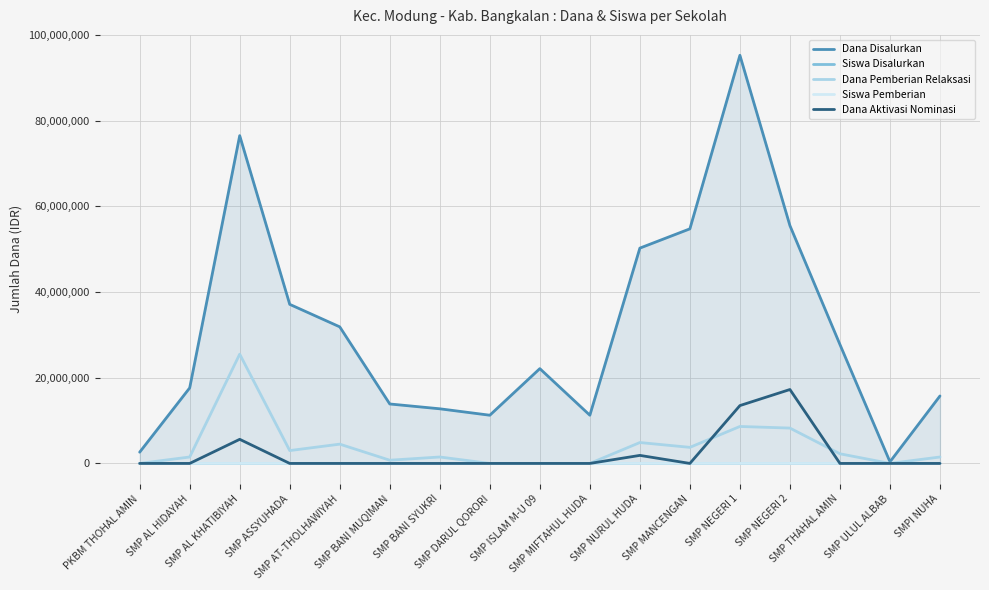

True or false: Siswa Disalurkan has more than 0 interior local peaks.

True